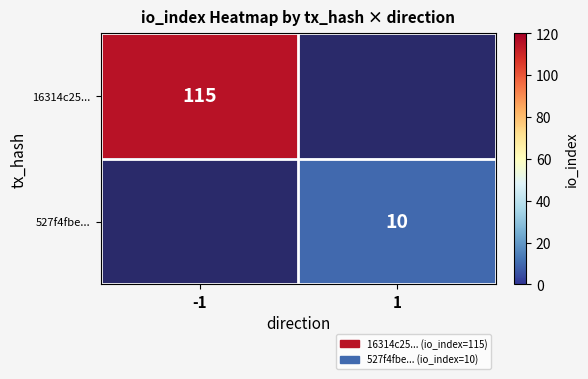

True or false: 16314c25... has a value of 201.9 at -1.

False